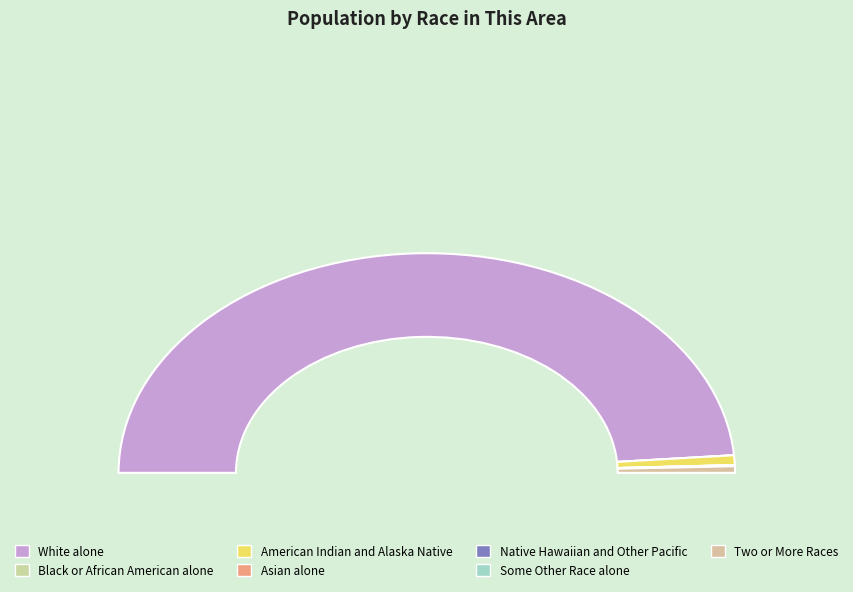

The Two or More Races slice represents 11% of the pie. True or false?

False